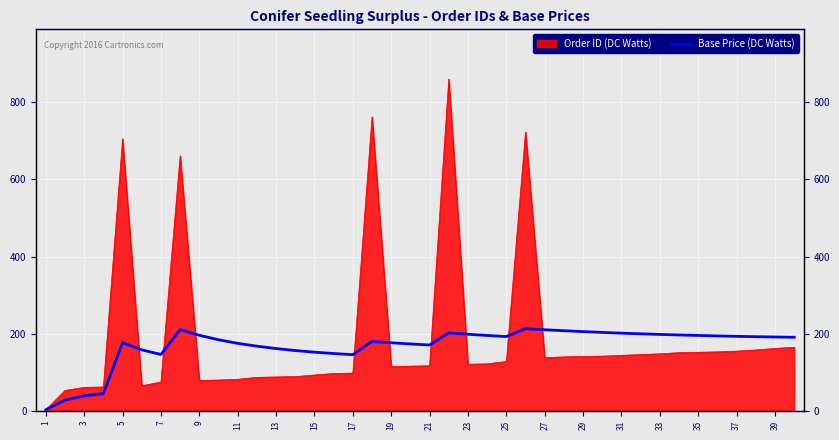

Count the number of values greater than 191.

20